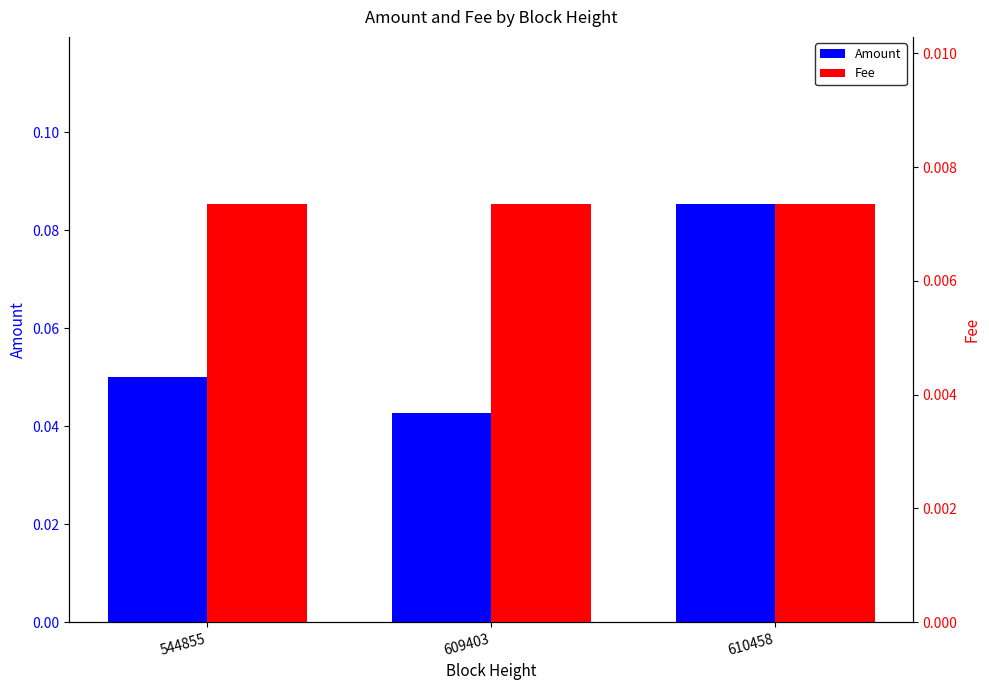

How many bars are there in each group?

2